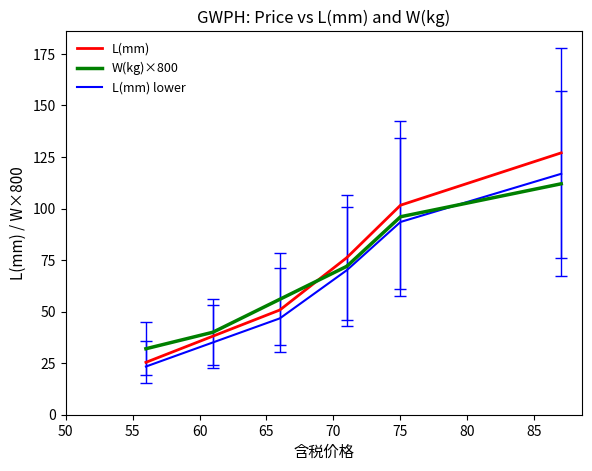

Count the number of data series in this chart.

3